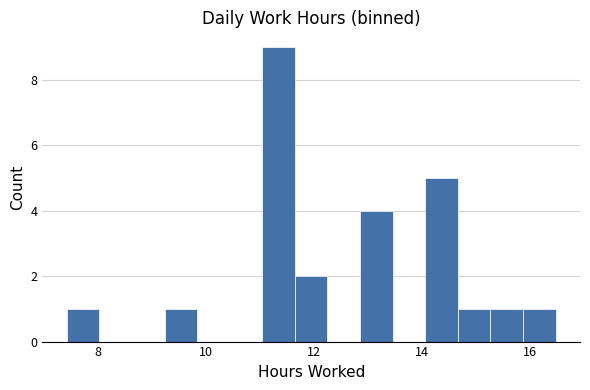

Read against the x-axis, roughly where is the centre of the tallest bar?

11.4